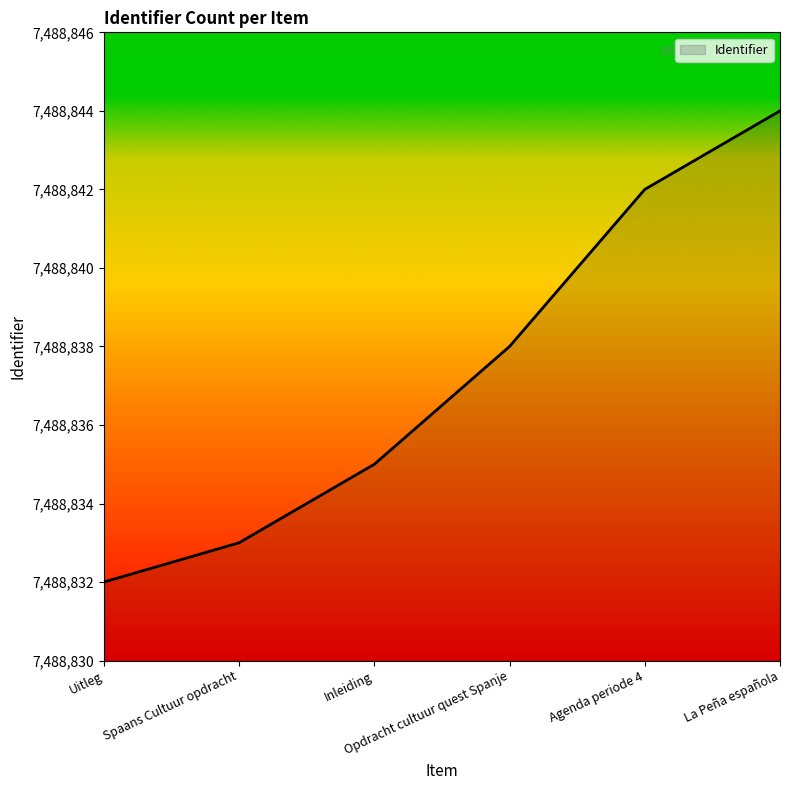

Rank the categories by value from highest to lowest.

La Peña española, Agenda periode 4, Opdracht cultuur quest Spanje, Inleiding, Spaans Cultuur opdracht, Uitleg